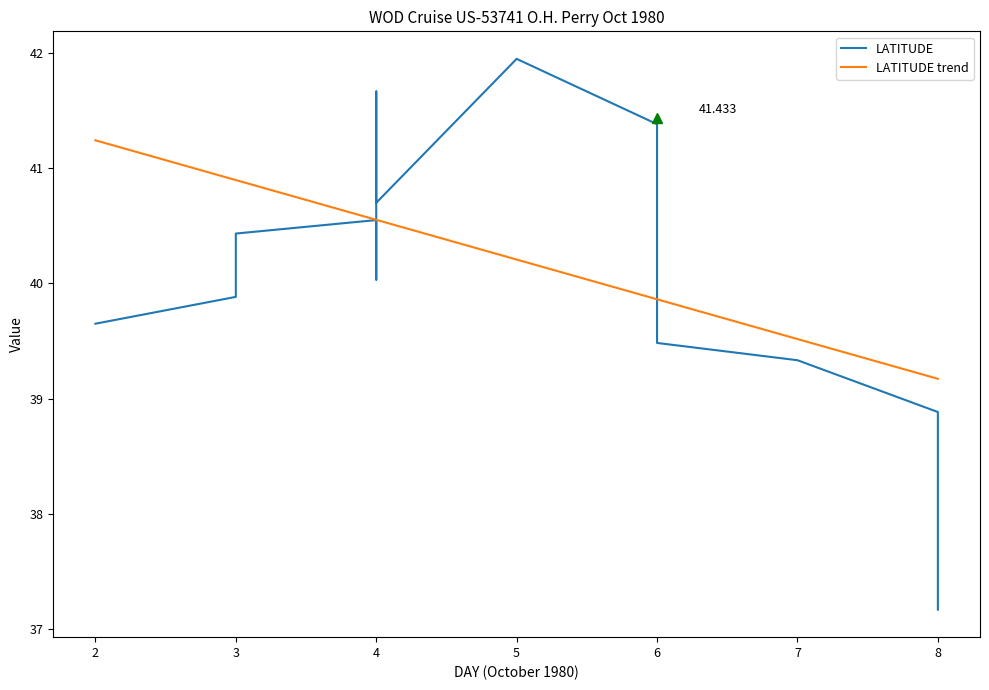

Does the chart have visible grid lines?

No